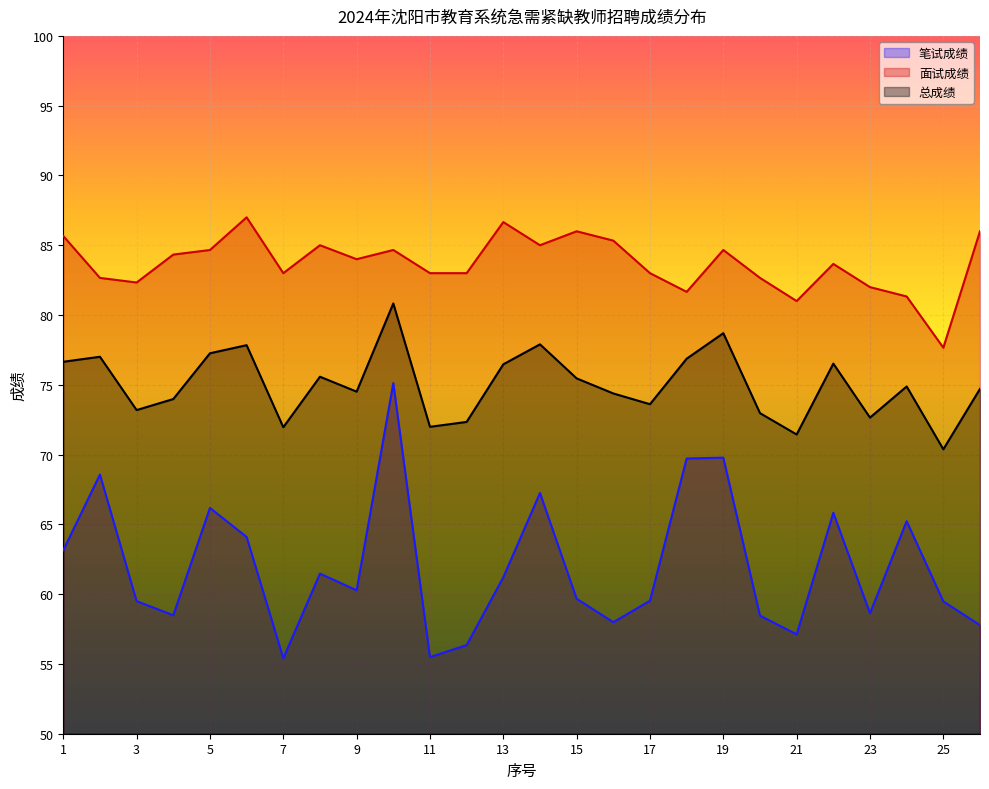

True or false: 总成绩 and 笔试成绩 intersect in this chart.

False